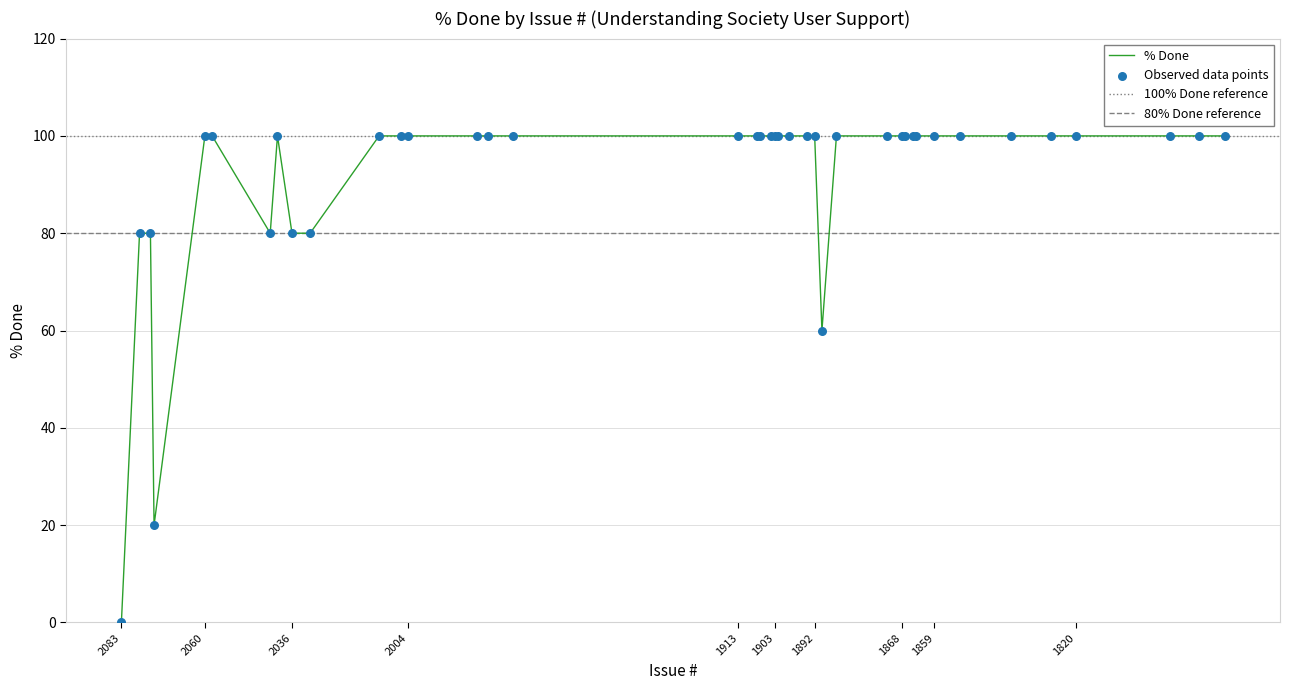

What is the ratio of the value at 1859 to the value at 2075?

1.2